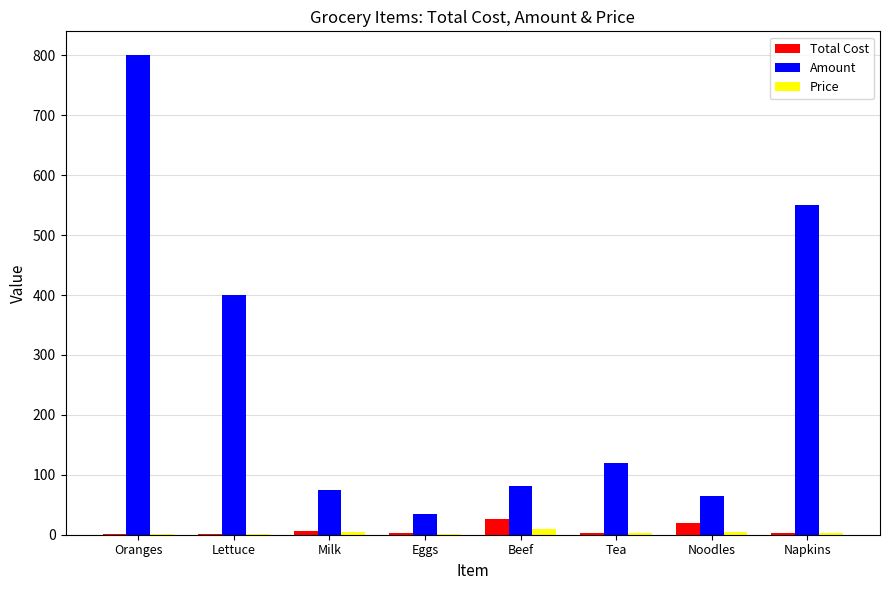

What is the maximum value shown in the chart?

800.0